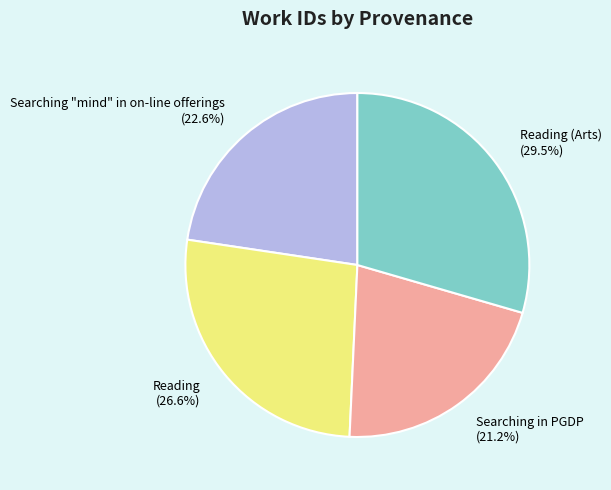

Rank the categories by value from lowest to highest.

Searching in PGDP (21.2%), Searching "mind" in on-line offerings (22.6%), Reading (26.6%), Reading (Arts) (29.5%)